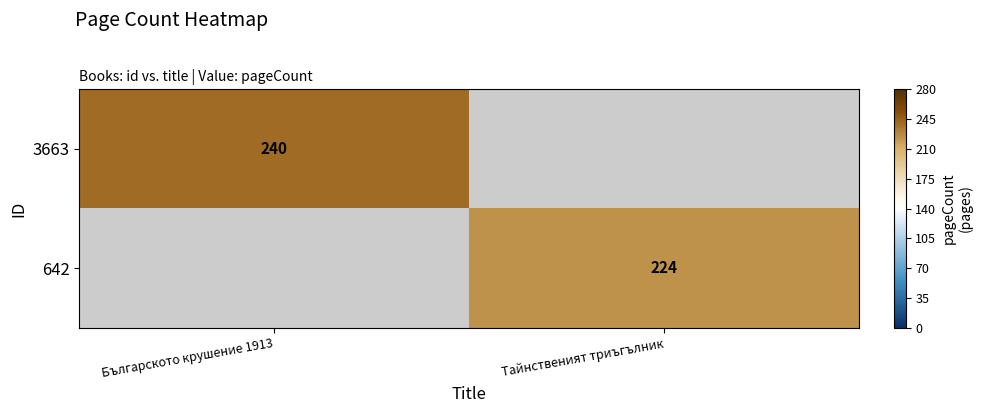

What is the smallest value displayed?

224.0